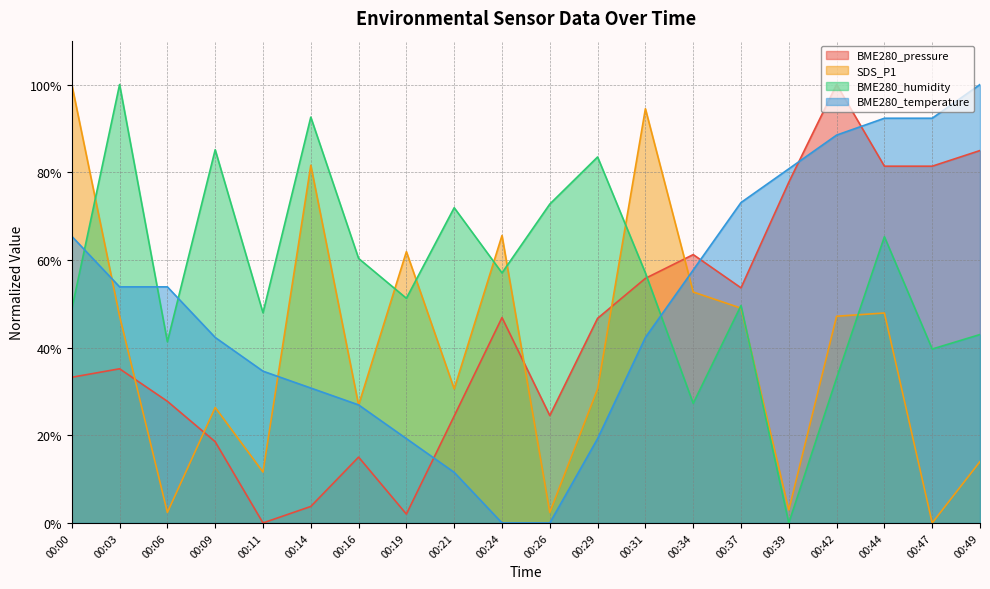

What is the difference between the SDS_P1 values at 00:21 and 00:26?

28.2